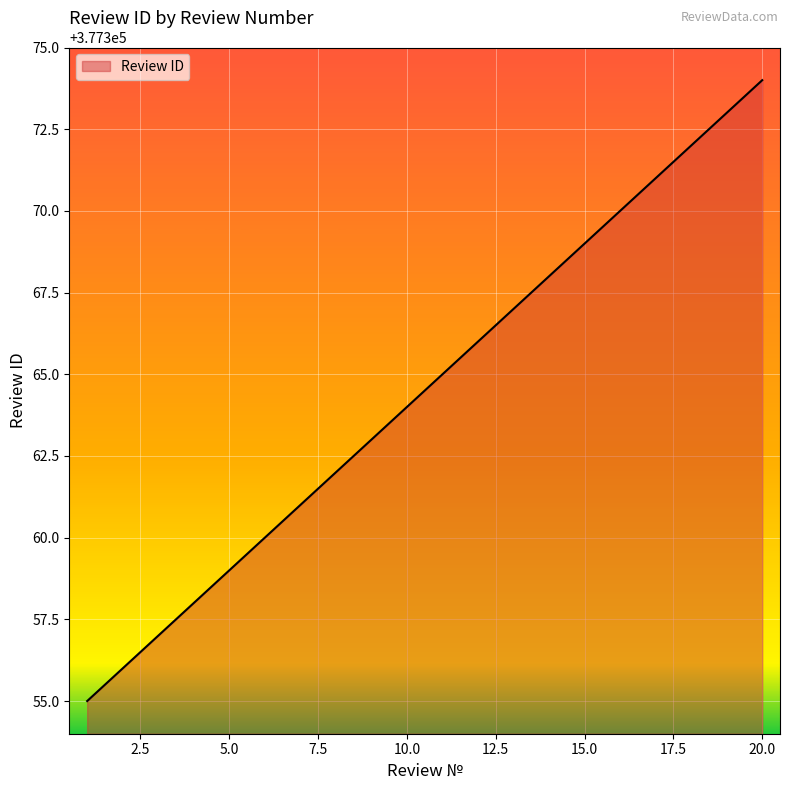

What is the difference between the maximum and minimum values?

19